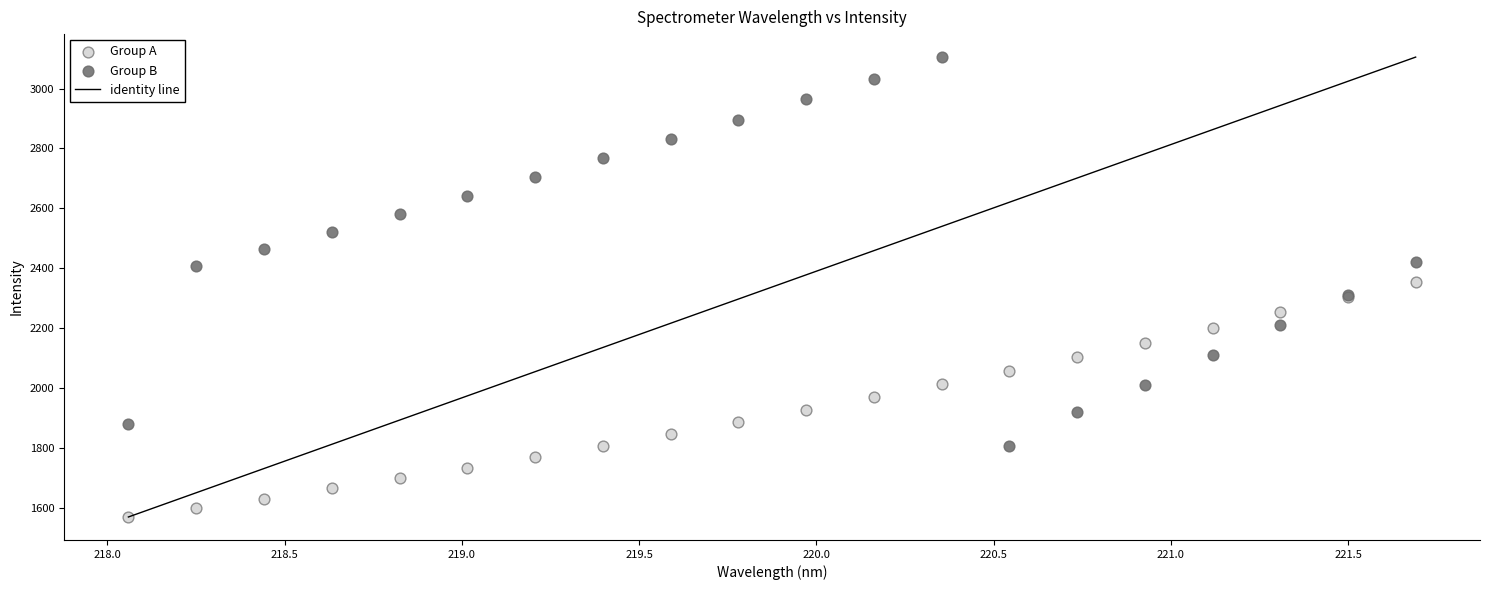

Which series has the widest spread of Y values?

Group B